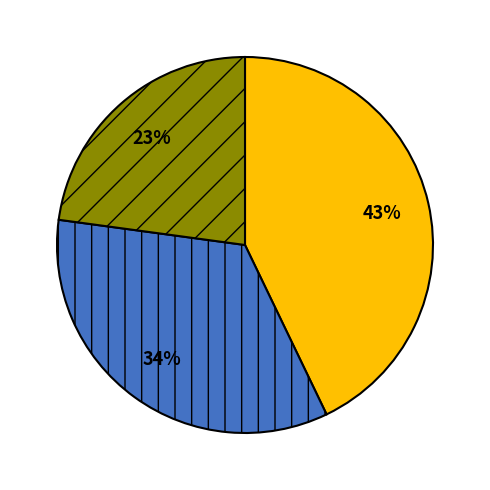

To the nearest percent, what is the average slice percentage?

33%